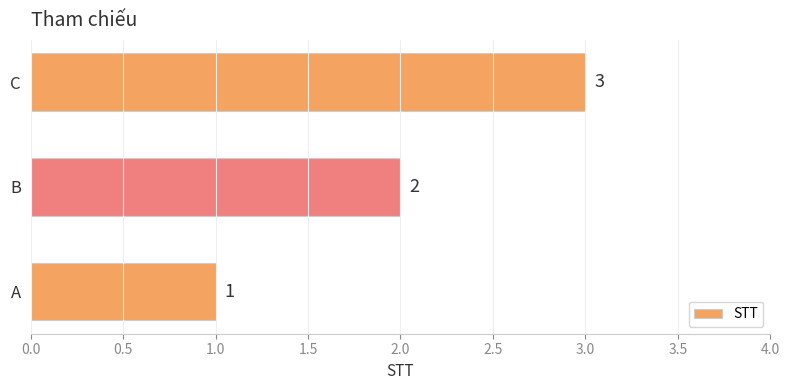

Where is the data nearest to the value 2?

B